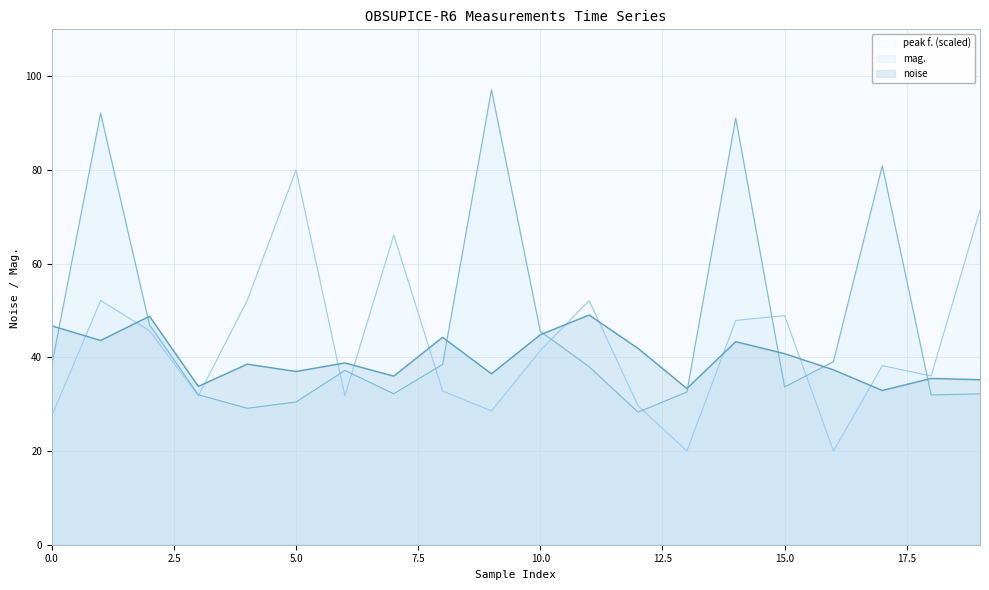

Reading left to right, list all the values displayed in this chart.

noise: 46.7	43.6	48.8	33.8	38.5	37.0	38.8	36.0	44.3	36.5	44.8	49.0	41.9	33.3	43.3	40.8	37.3	32.9	35.5	35.2
mag.: 38.3	92.1	47.0	32.0	29.1	30.5	37.2	32.2	38.5	97.1	45.5	38.0	28.3	32.6	91.1	33.7	39.1	80.9	32.0	32.2
peak f.: 27.5	52.1	45.7	31.8	52.1	80.0	31.8	66.1	32.8	28.6	41.4	52.1	29.7	20.0	47.9	48.9	20.0	38.2	36.0	71.4